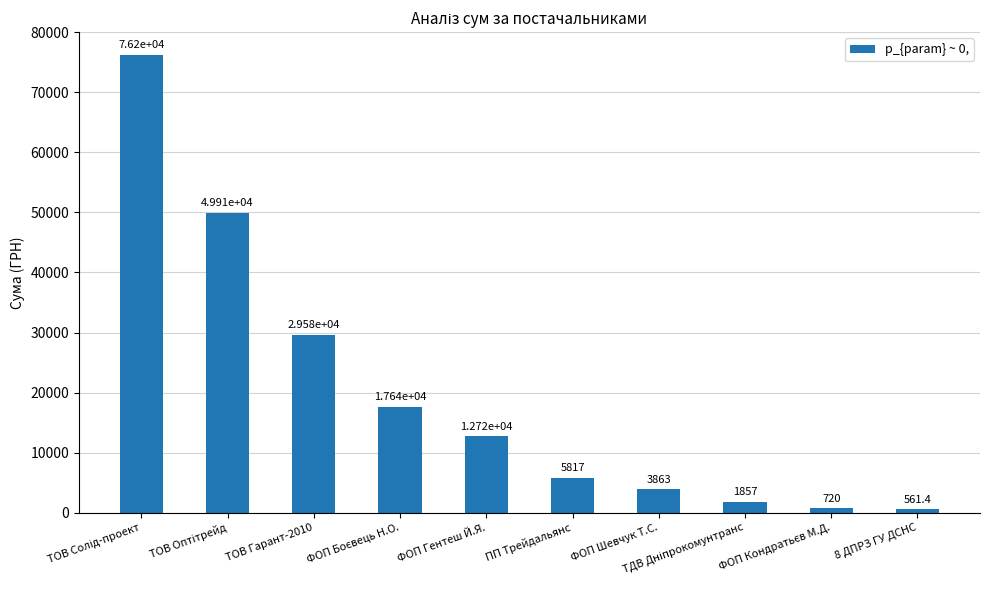

What is the label of the 3rd bar from the left?

ТОВ Гарант-2010